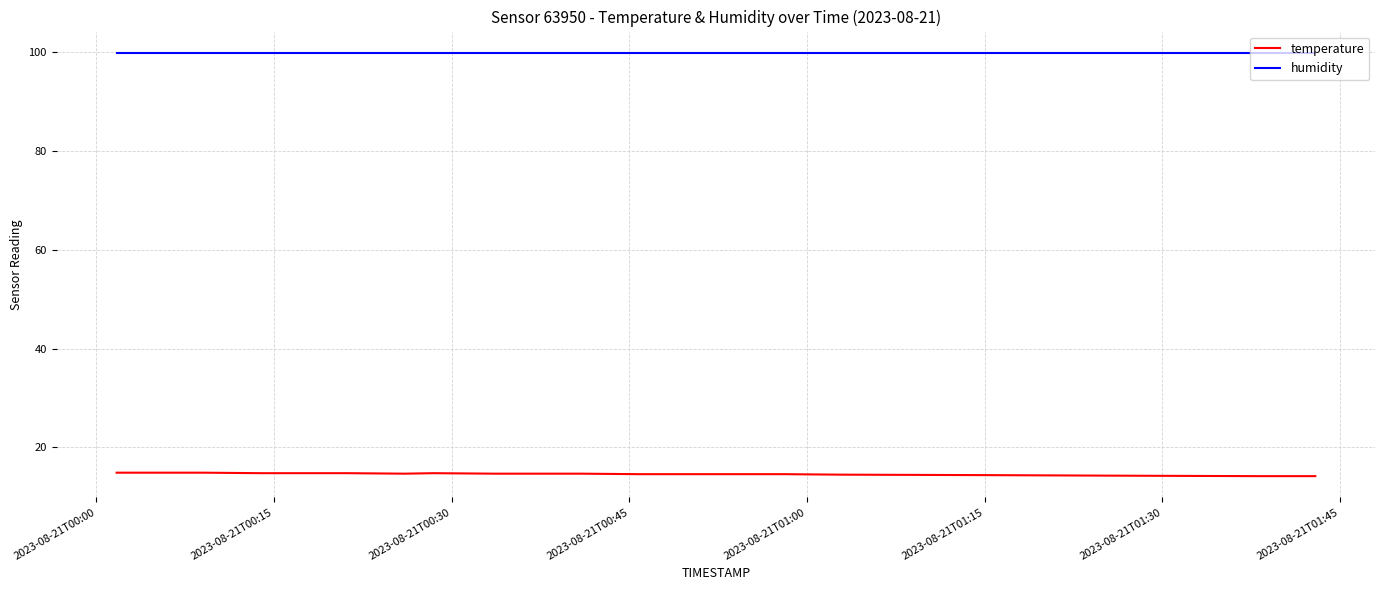

What is the smallest value displayed?

14.2